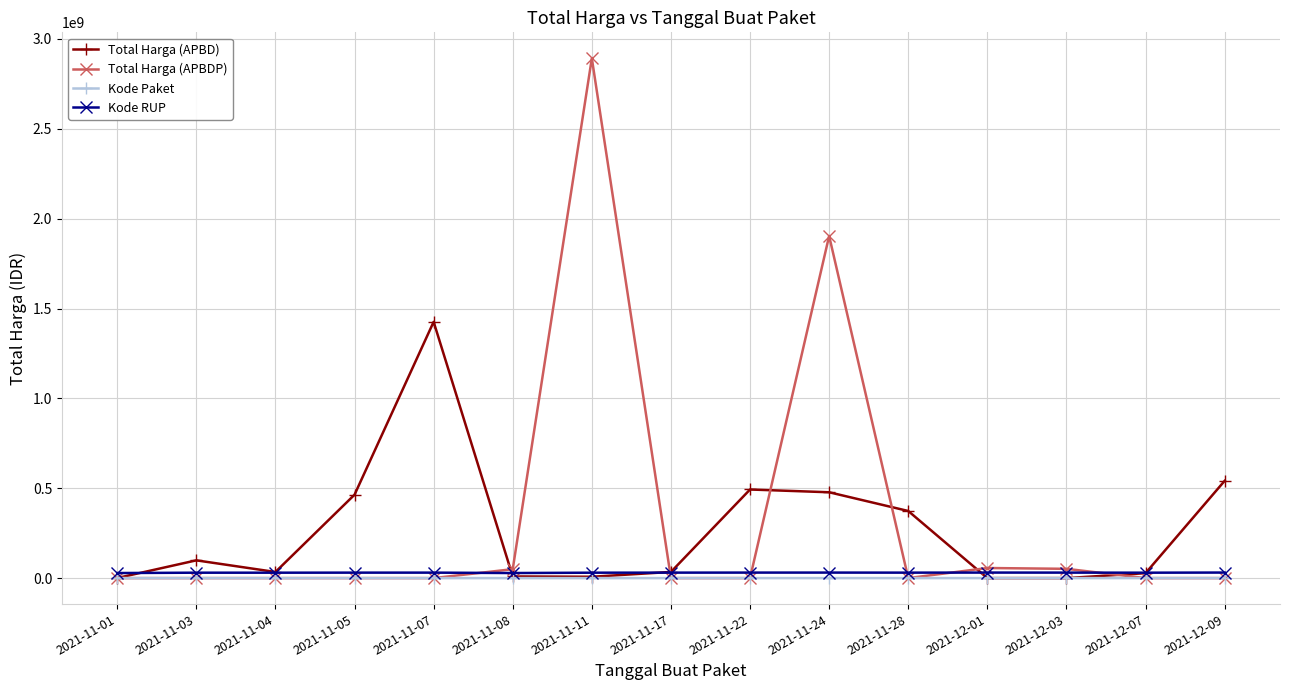

What is the sum of all Kode RUP values?

451711940